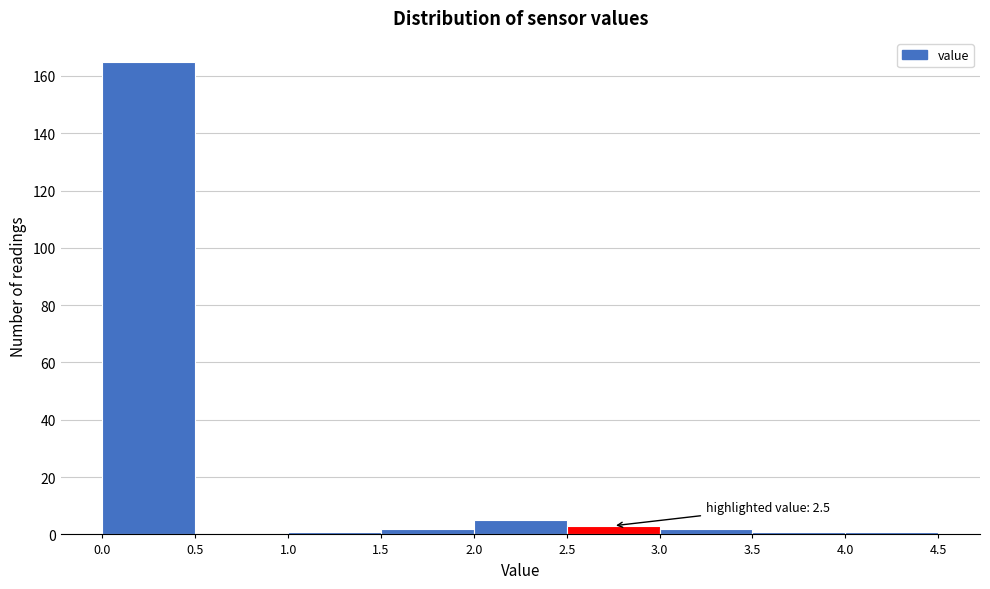

Which range on the x-axis has the tallest bar?

0.0 to 0.5